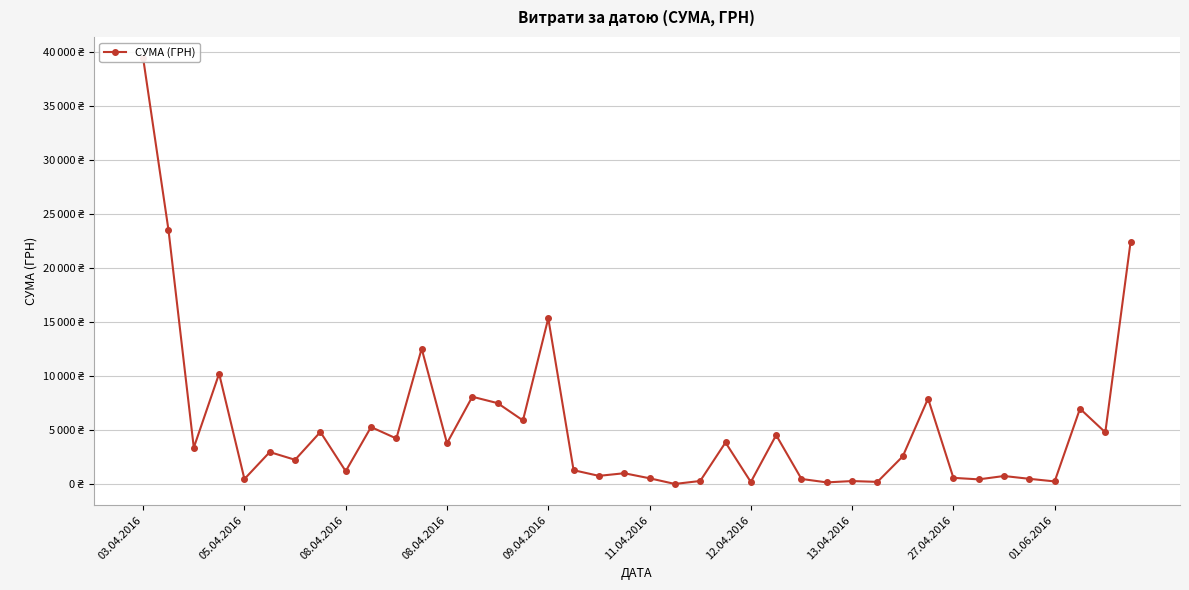

Which category has the highest value across all series?

03.04.2016